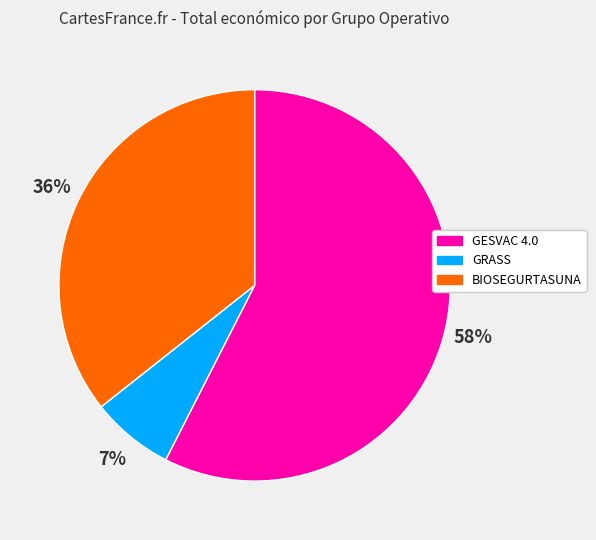

Approximately how many times larger is the value at BIOSEGURTASUNA compared to GESVAC 4.0?

0.6